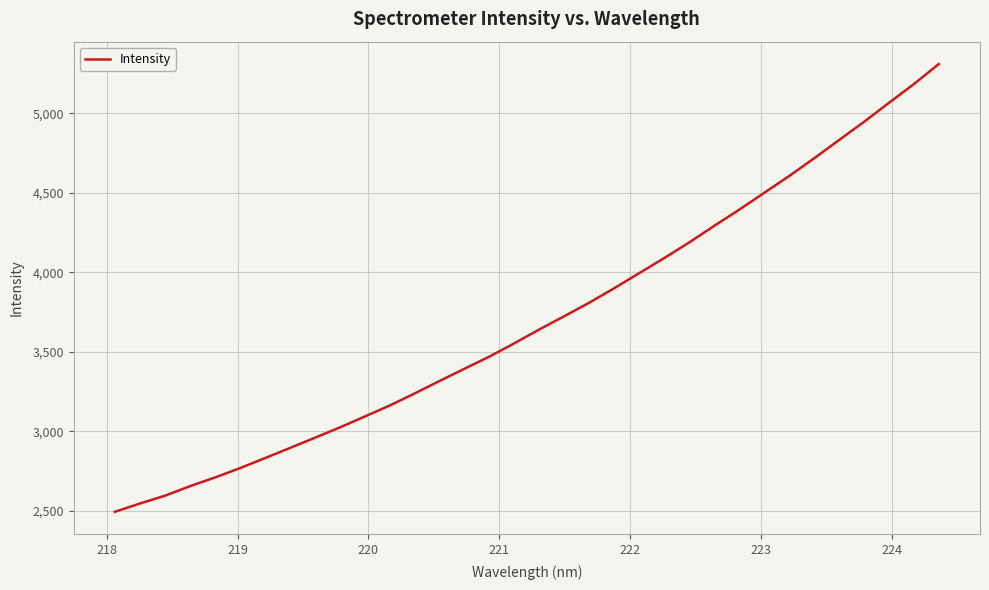

What is the difference between the maximum and minimum values?

2814.6